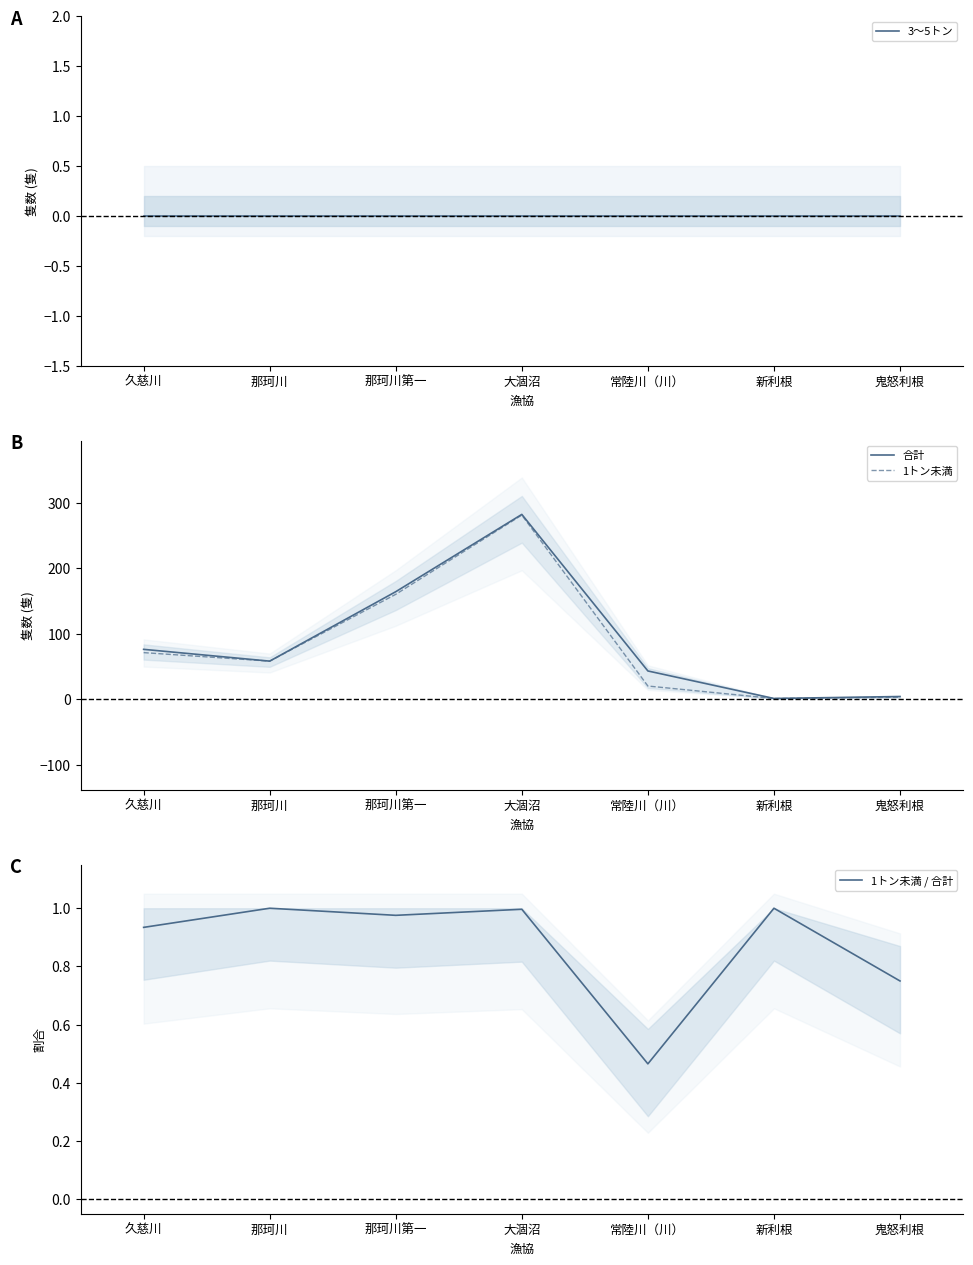

Where is 1トン未満 / 合計 nearest to the value 0?

常陸川（川）